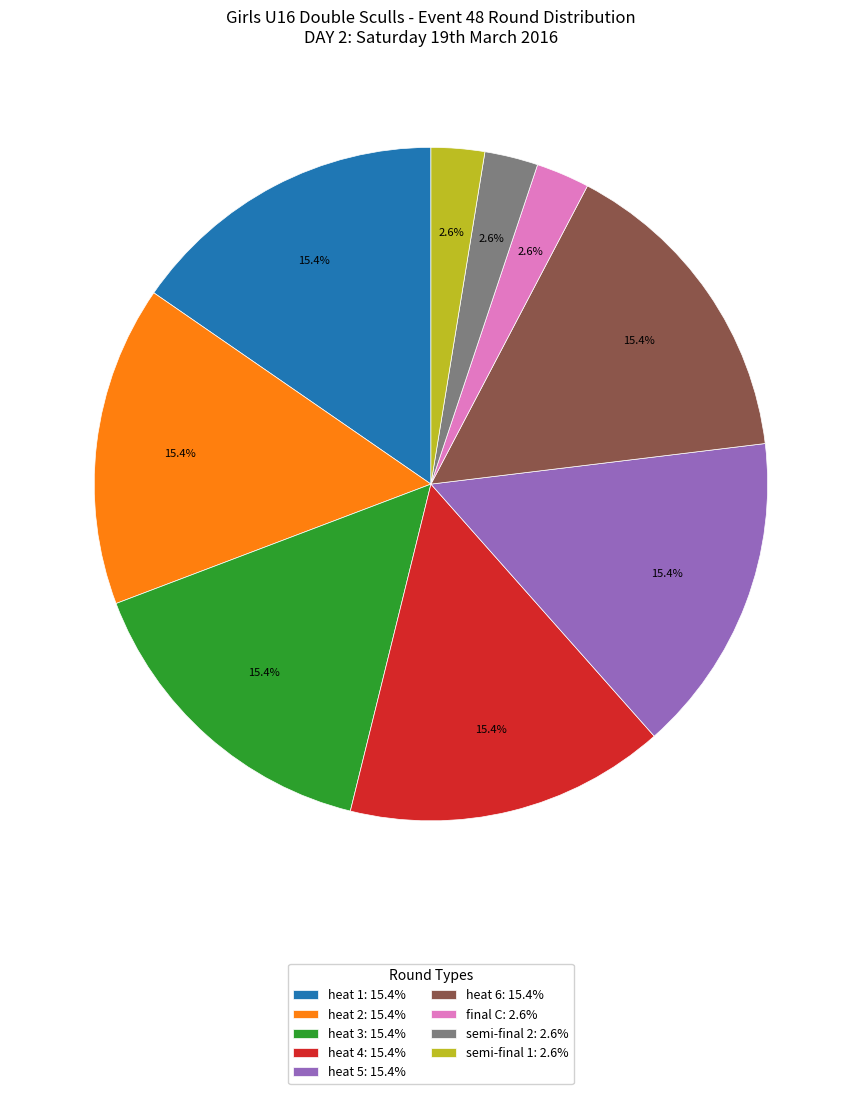

Does heat 2: 15.4% account for over 50% of the chart?

No